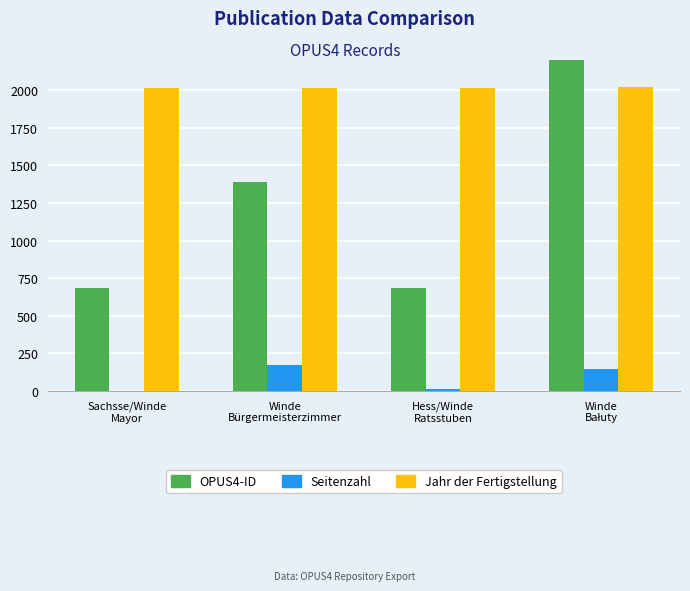

What is the label of the 1st bar from the left?

Sachsse/Winde
Mayor